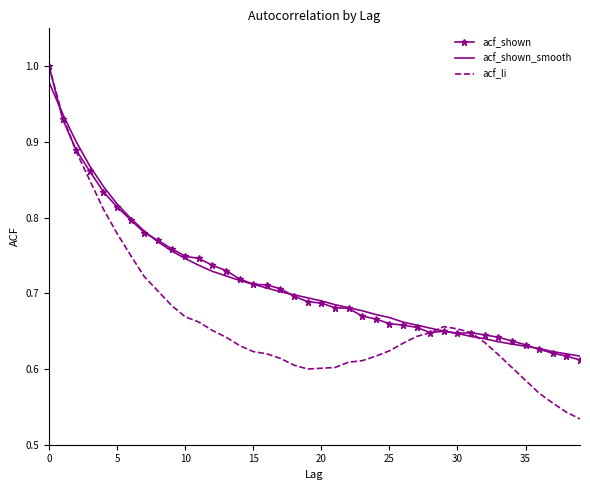

In acf_li, how many points are higher than both neighbors (excluding endpoints)?

1